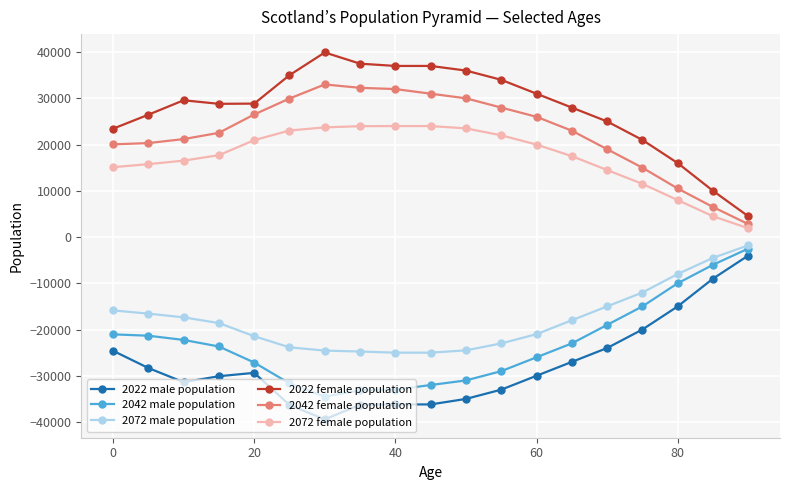

What is the minimum value for 2042 male population?

-34522